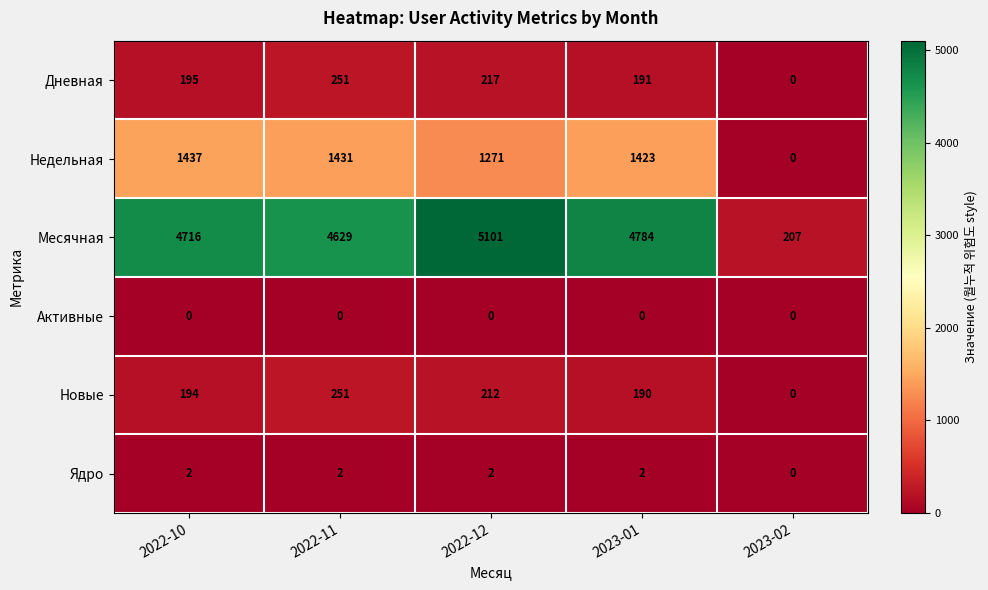

What value does the Новые series have at 2023-01?

190